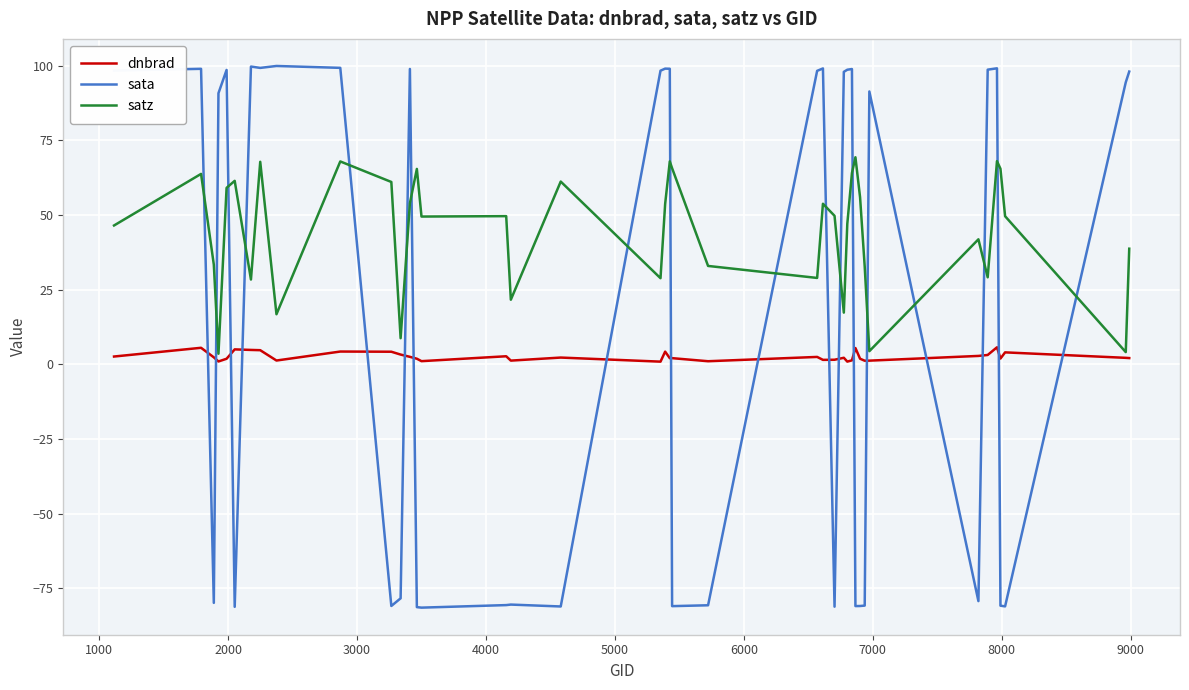

List the series in order of their peak value, lowest first.

dnbrad, satz, sata